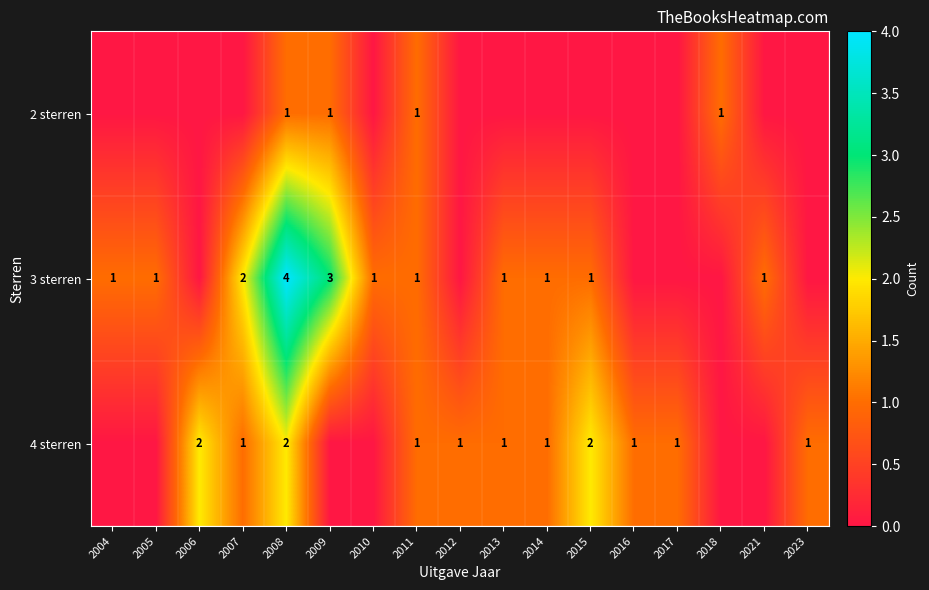

Is it true that 4 sterren equals 1 at 2012?

True